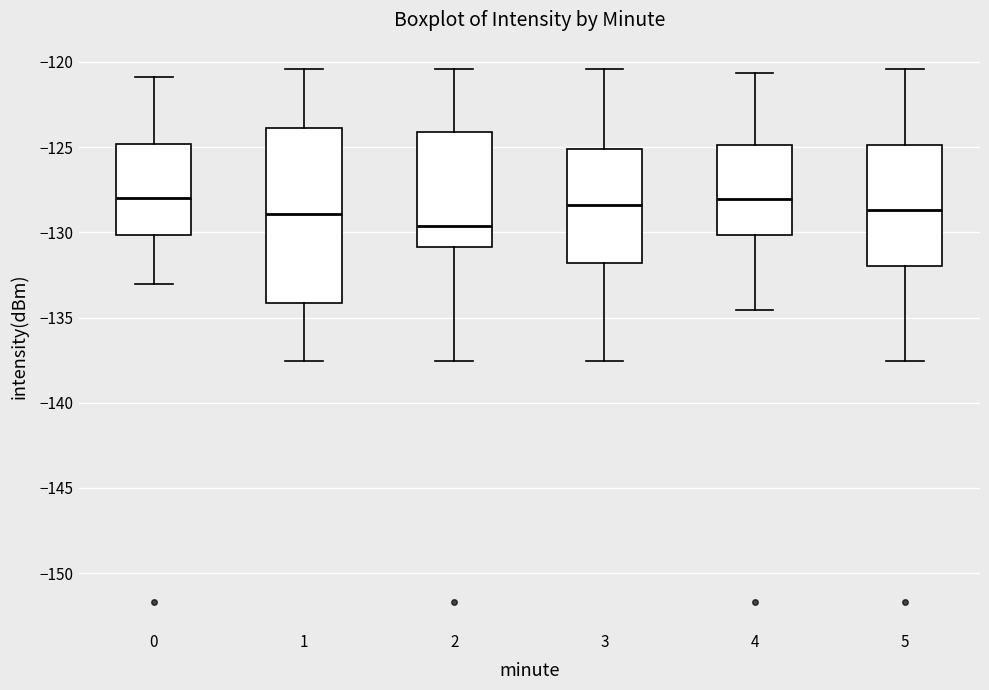

Where is the lower edge of the box at x = 5 on the y-axis? The values are not printed on the chart, so give them approximately, as read against the axis.

-132.0